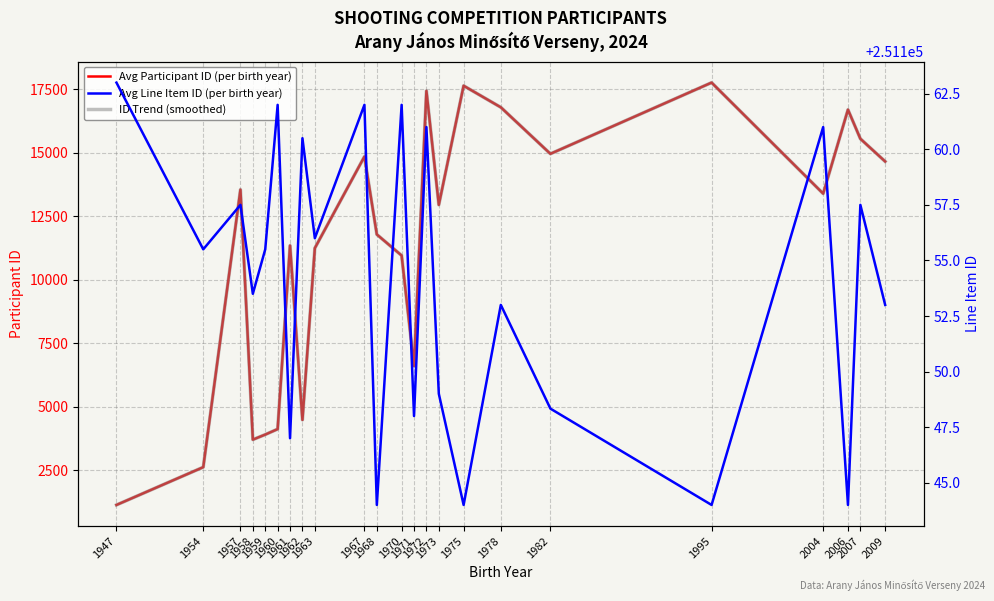

Rank the categories by Avg Participant ID (per birth year) value from highest to lowest.

1995, 1975, 1972, 1978, 2006, 2007, 1982, 1967, 2009, 1957, 2004, 1973, 1968, 1961, 1963, 1970, 1971, 1962, 1960, 1959, 1958, 1954, 1947